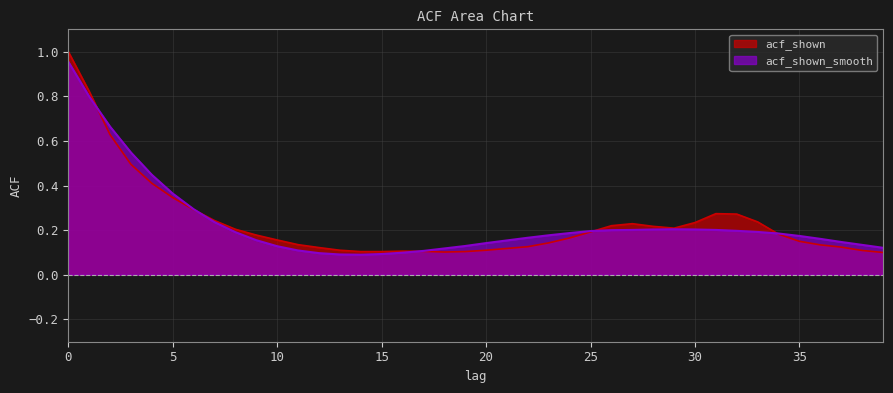

What is the value of the acf_shown_smooth point at the 3rd from the left?

0.7